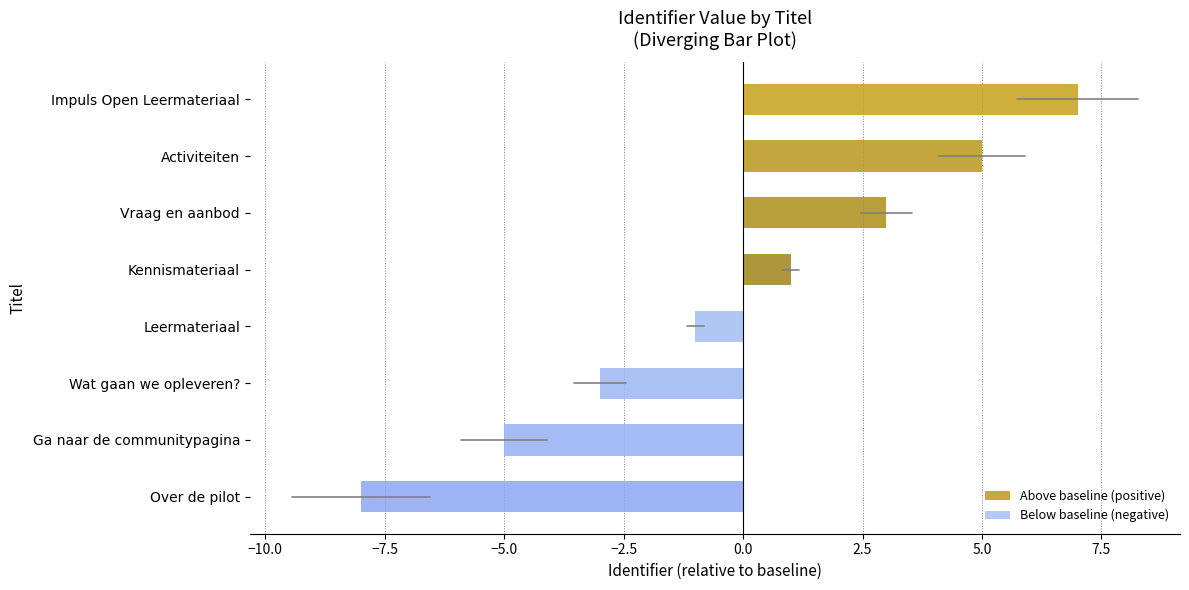

Which label corresponds to the largest value in the chart?

Impuls Open Leermateriaal